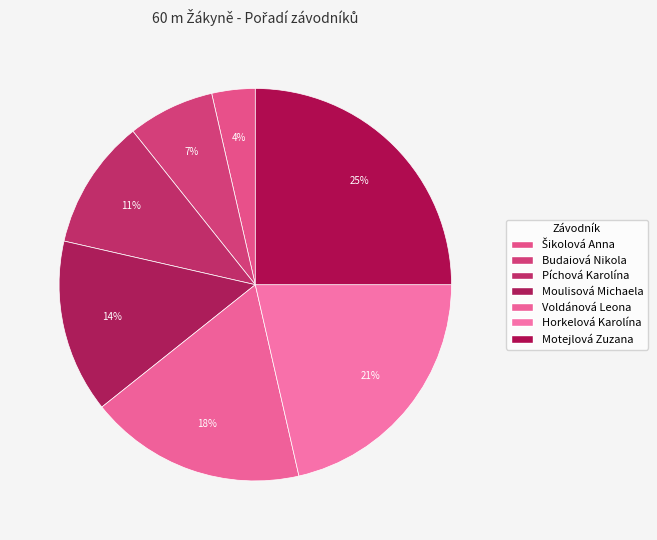

To the nearest percent, what is the combined percentage of Šikolová Anna and Moulisová Michaela?

18%